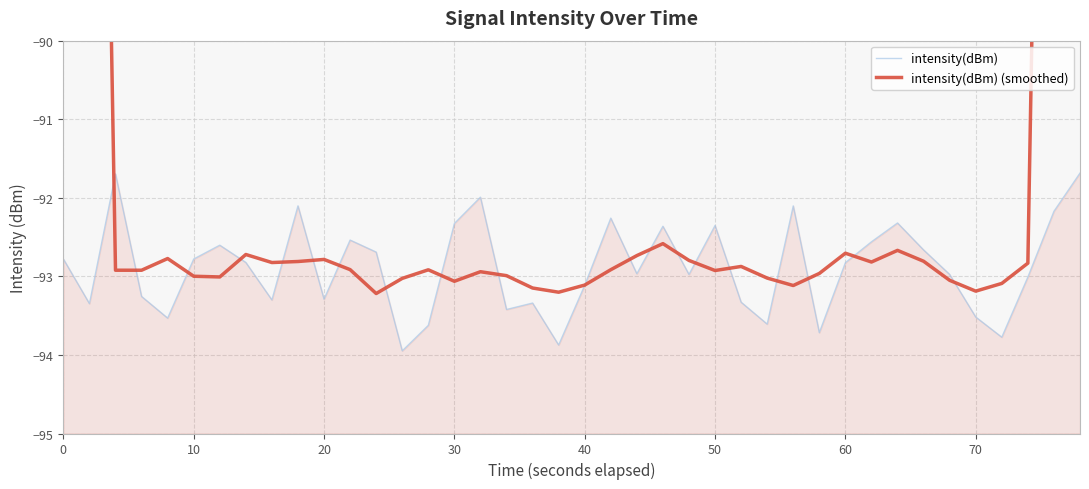

How many distinct data groups are displayed?

2